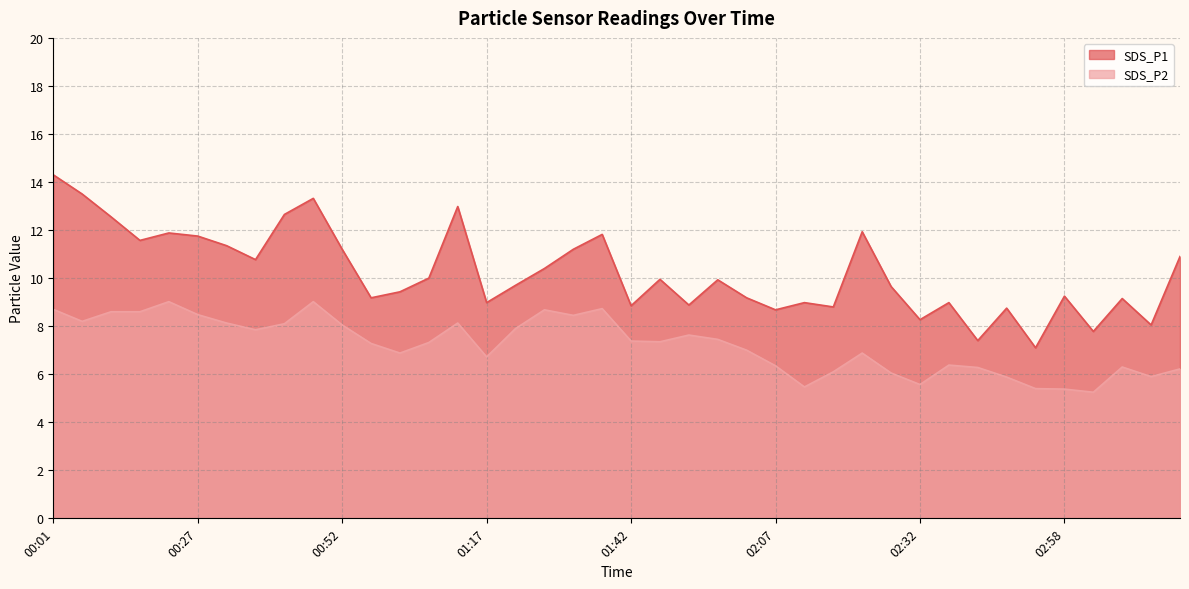

The SDS_P1 series shows 3.9 at 03:03. True or false?

False